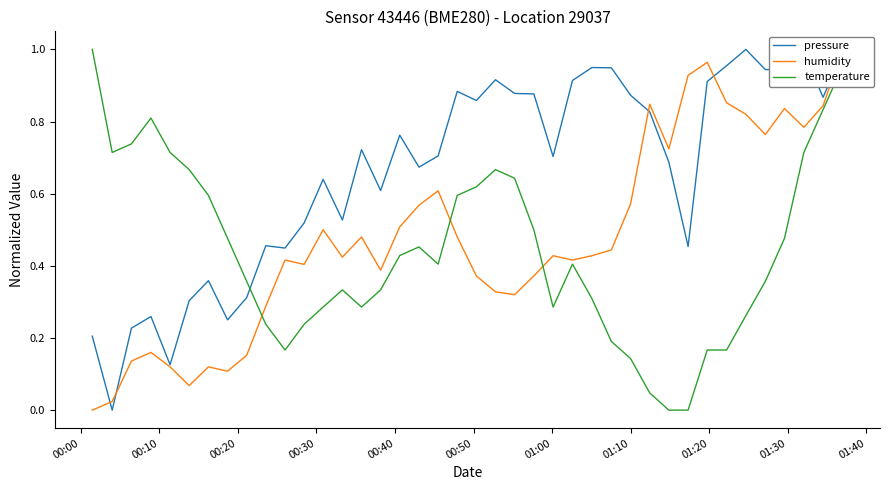

How many values in pressure are above zero?

39